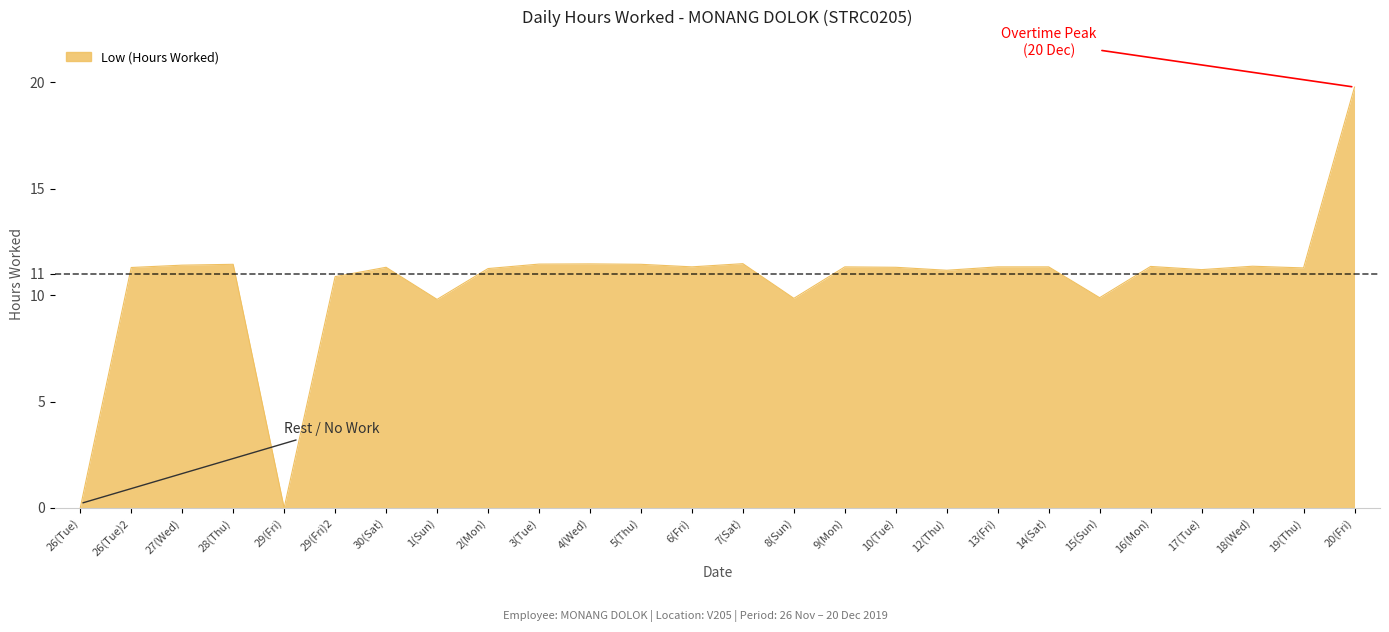

What is the difference between the maximum and minimum values?

19.8